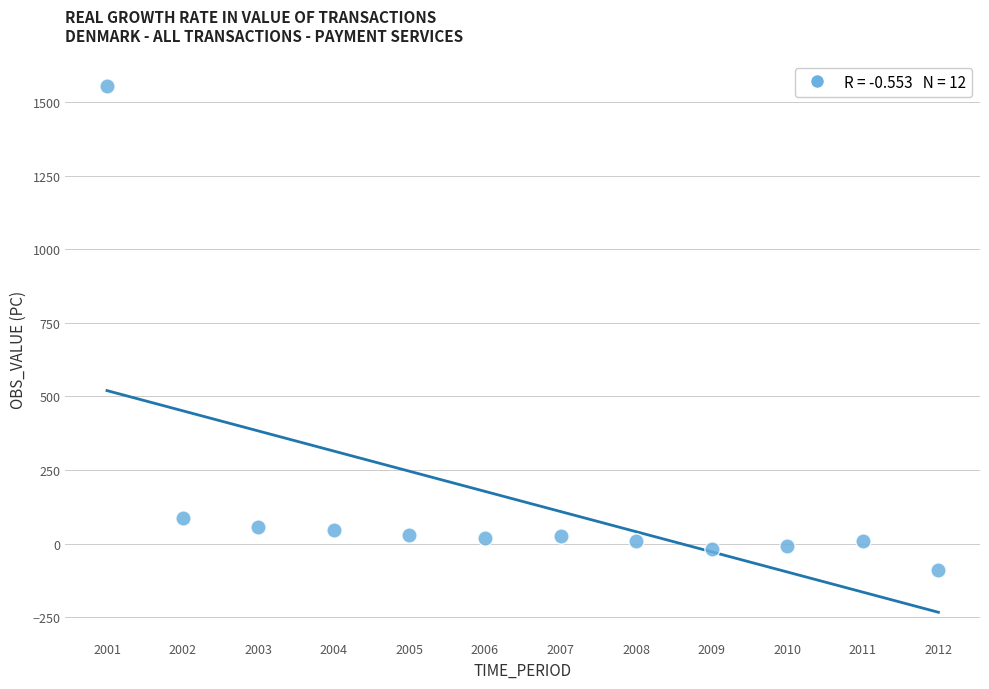

What is the range of X values (max minus min)?

11.0